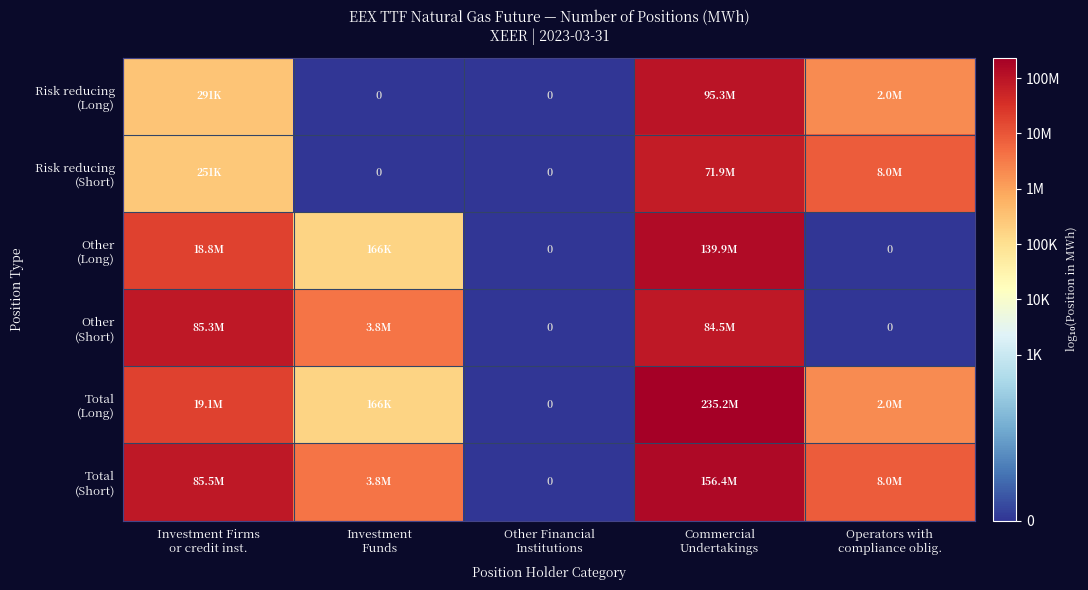

List the labels in order of Other (Short) value, smallest first.

Other Financial Institutions, Operators with compliance oblig., Investment Funds, Commercial Undertakings, Investment Firms or credit inst.